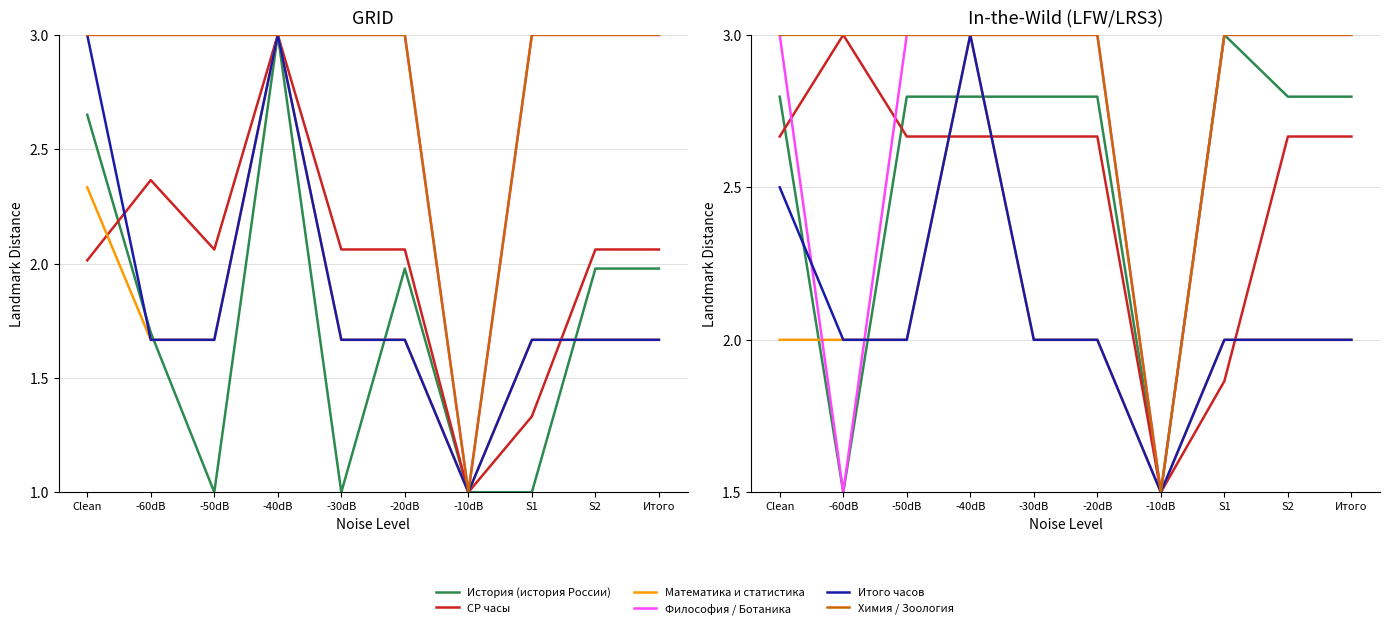

True or false: СР часы and Химия / Зоология cross at least once.

False